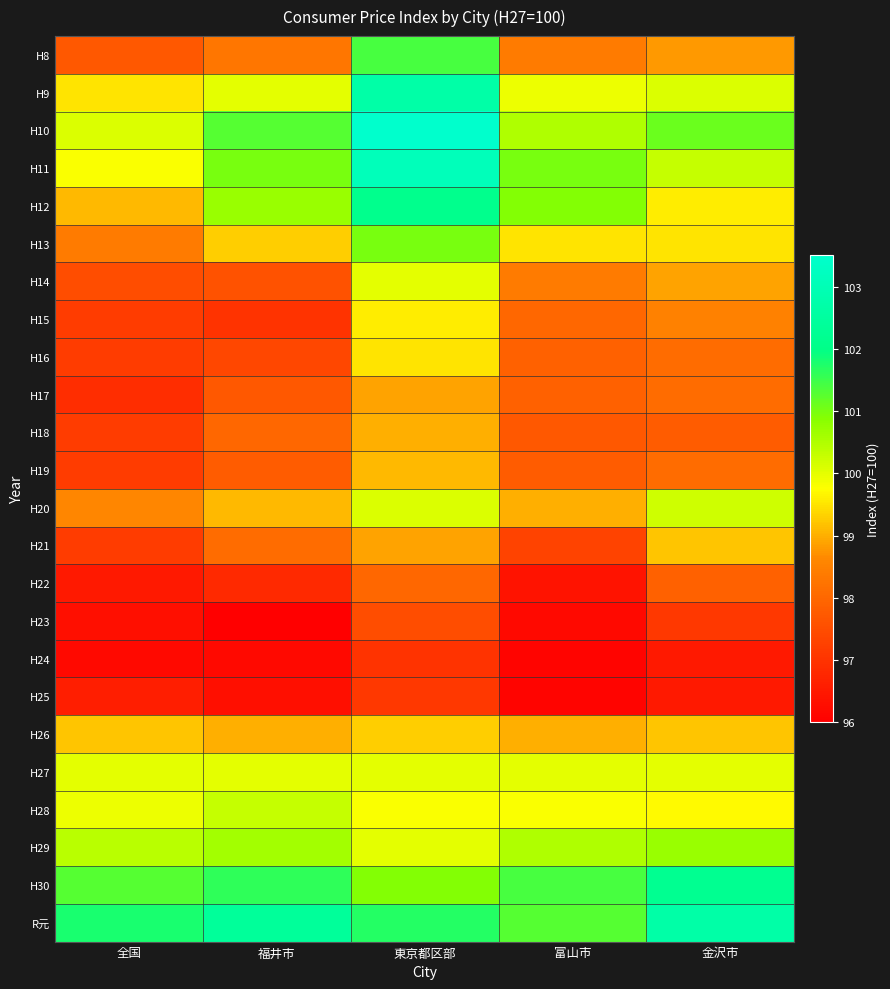

At how many categories does at least one series exceed 98?

5